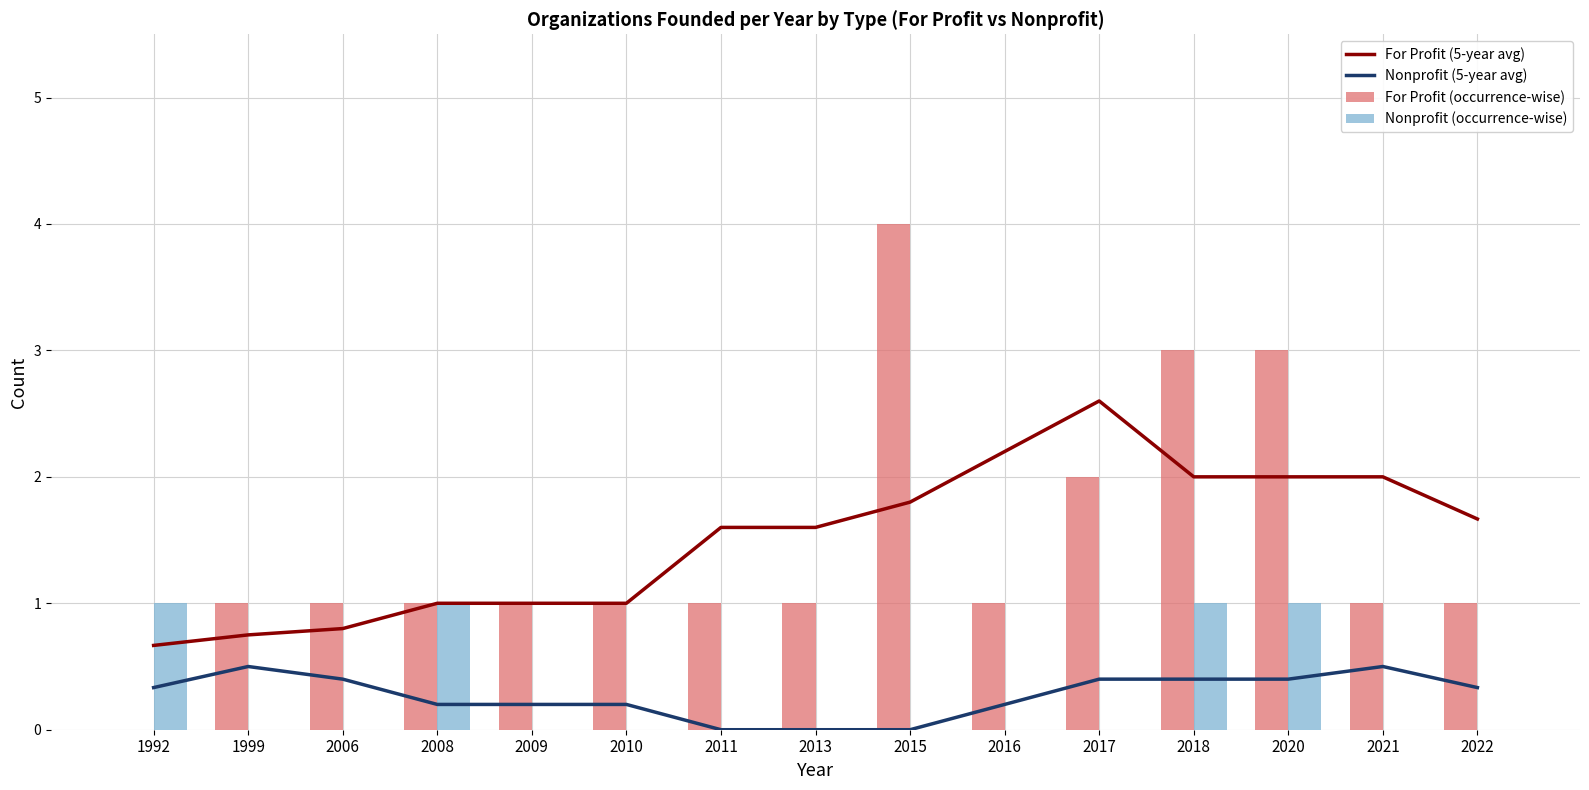

At how many categories does at least one series exceed 2?

5